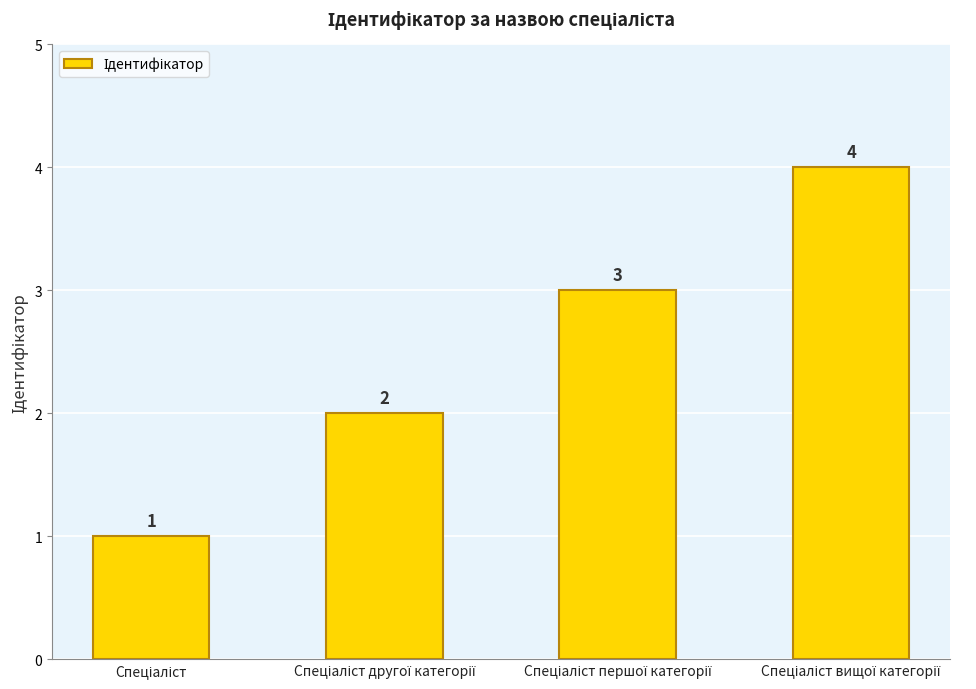

Does the chart contain any negative values?

No